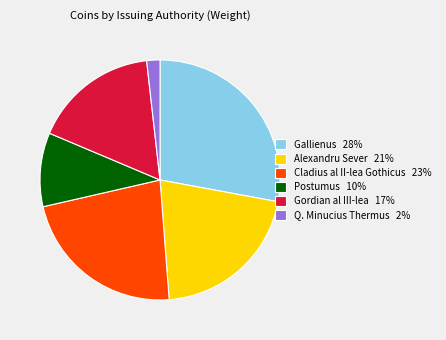

Between Postumus 10% and Gallienus 28%, which is larger?

Gallienus 28%